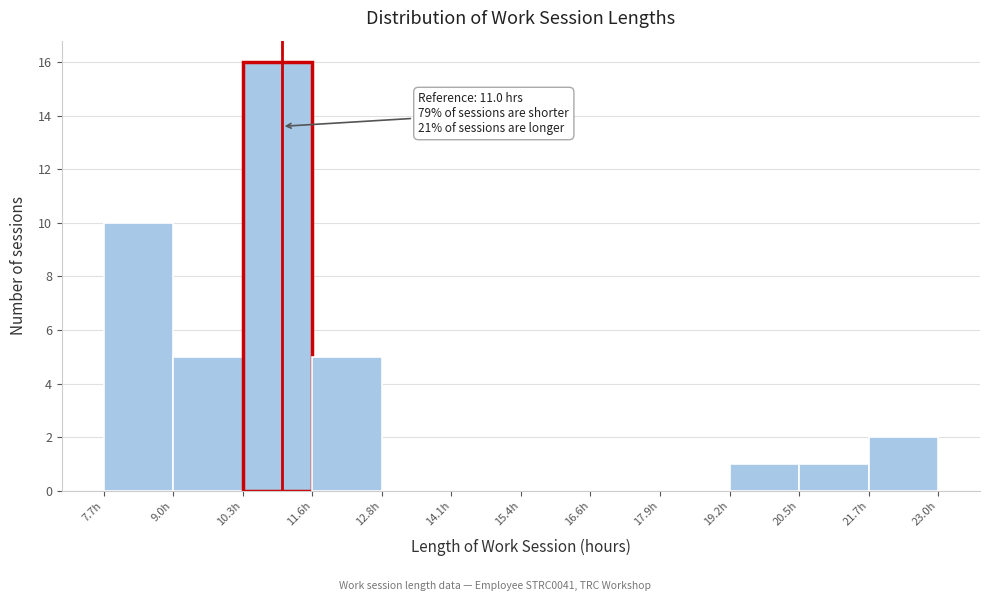

Which range on the x-axis has the tallest bar?

10.2 to 11.6